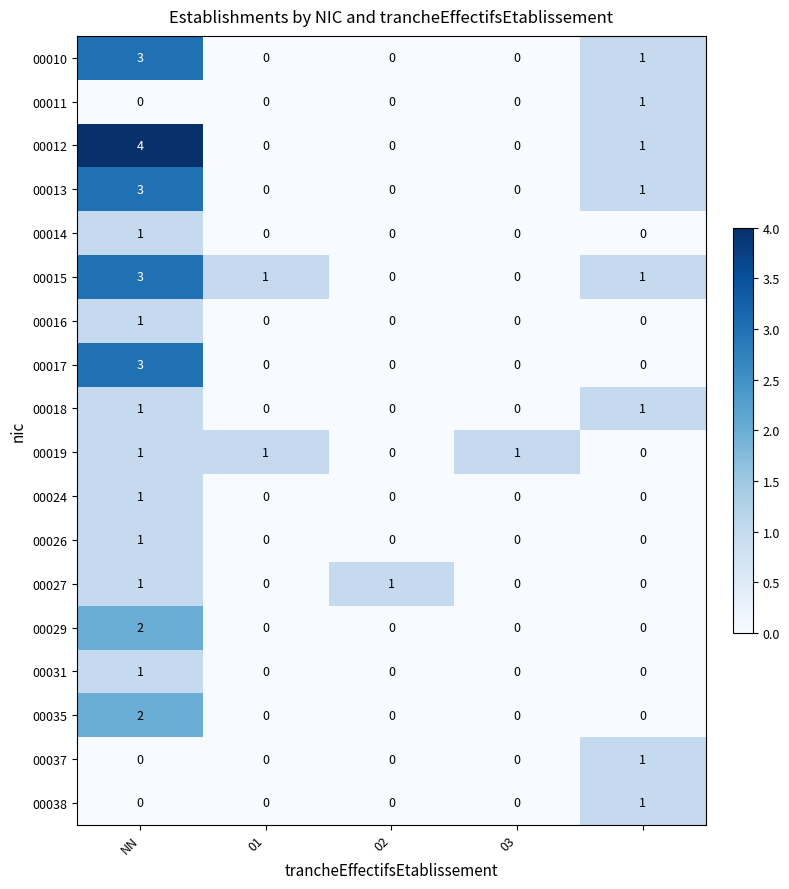

What is the sum of all 00010 values?

4